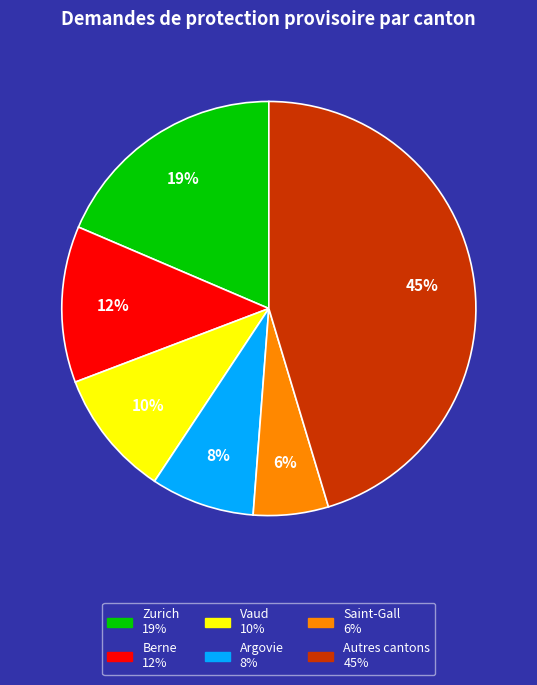

To the nearest percent, what is the difference between the largest and smallest slice percentages?

39%